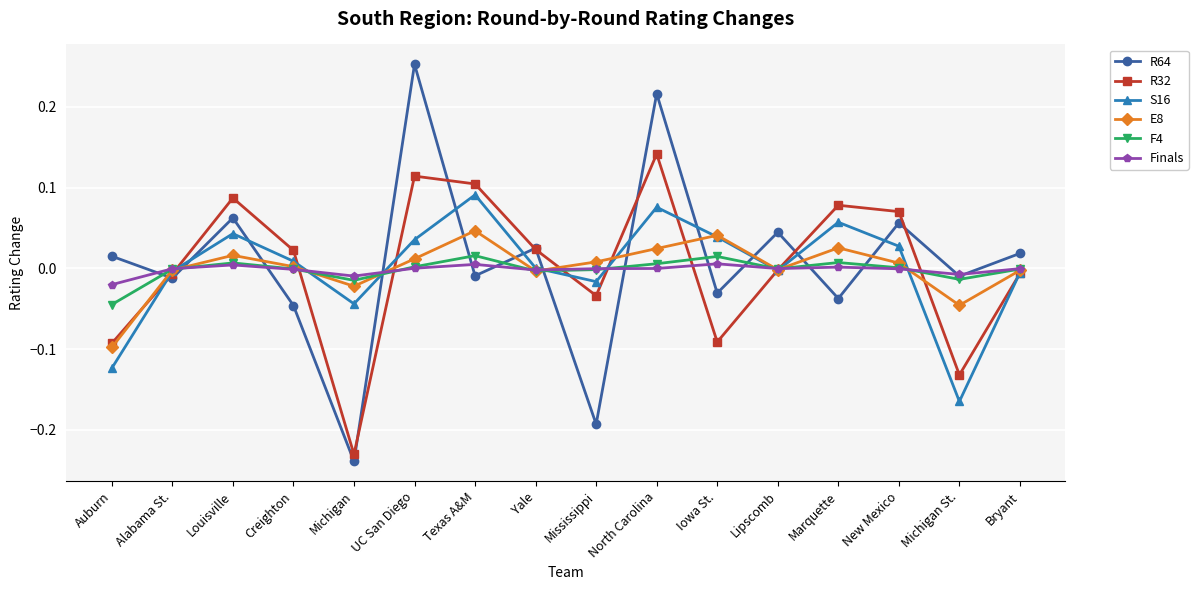

True or false: S16 has a value of -0.0 at Mississippi.

True